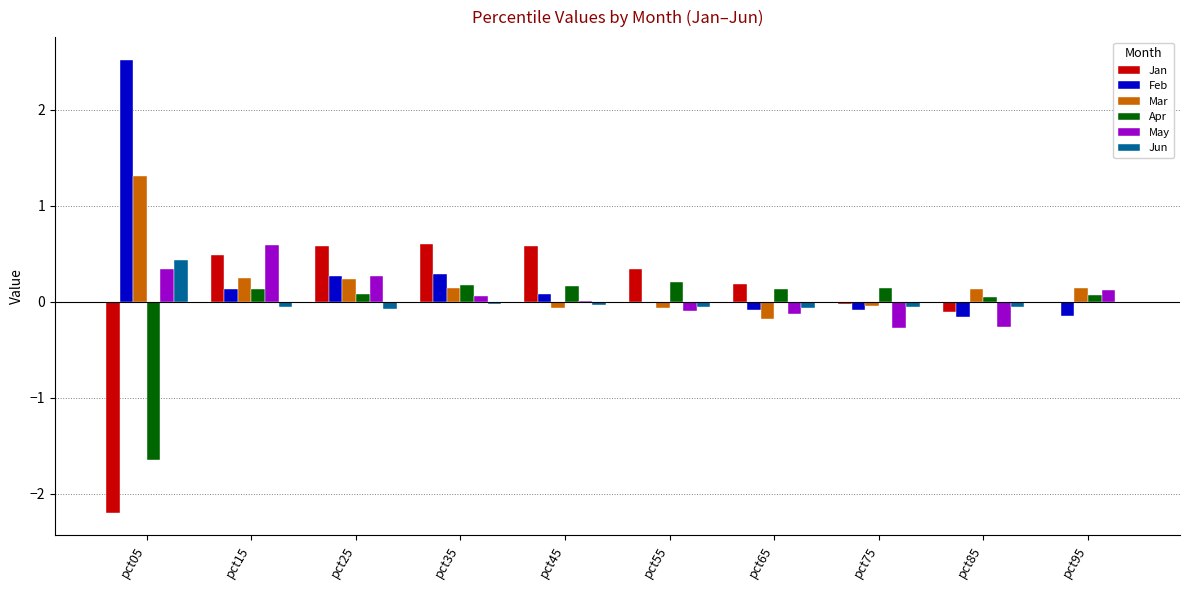

What is the approximate value of Jan at pct05?

-2.2